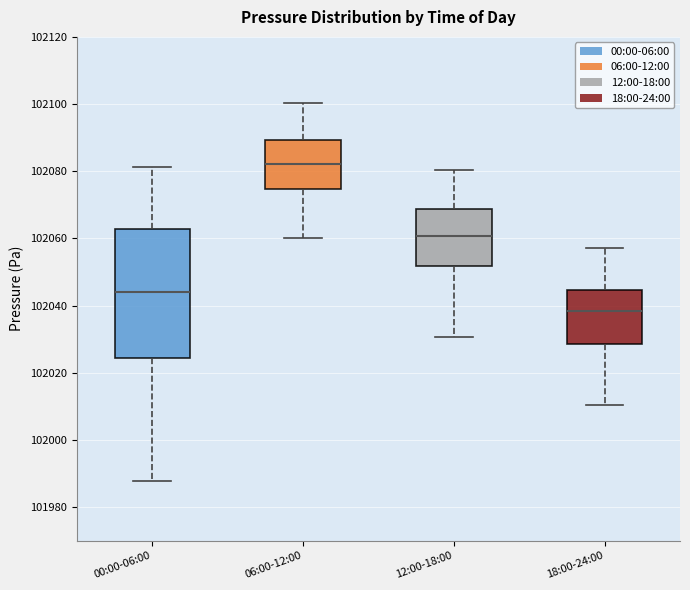

Reading left to right, read every box against the y-axis: the position of its median line, the range the box covers, and the ends of its whiskers. The values are not printed on the chart, so give them approximately, as read against the axis.

00:00-06:00: median 102044, box 102024 to 102062, whiskers 101988 to 102082
06:00-12:00: median 102082, box 102074 to 102090, whiskers 102060 to 102100
12:00-18:00: median 102060, box 102052 to 102068, whiskers 102030 to 102080
18:00-24:00: median 102038, box 102028 to 102044, whiskers 102010 to 102058